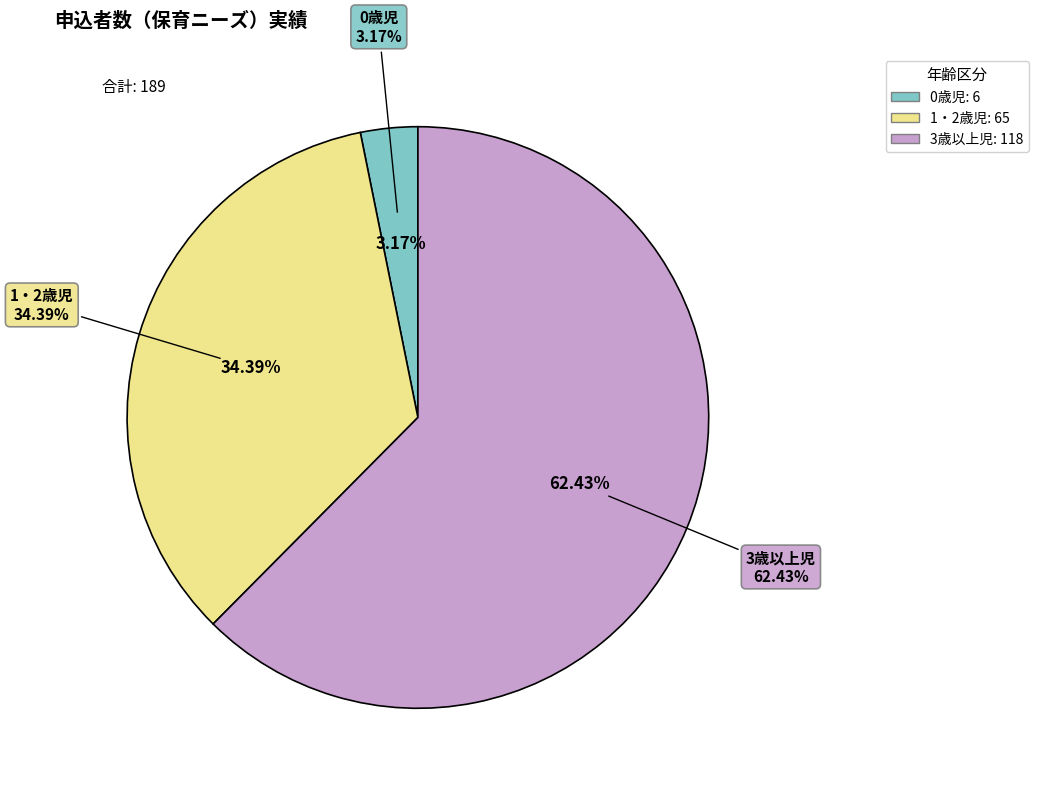

To the nearest percent, what percentage of the pie is 1・2歳児?

34%